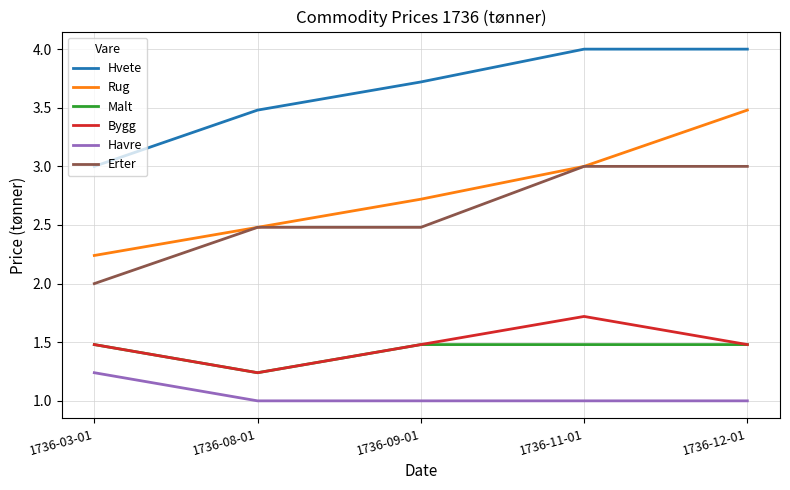

At which label is Hvete closest to 3?

1736-03-01